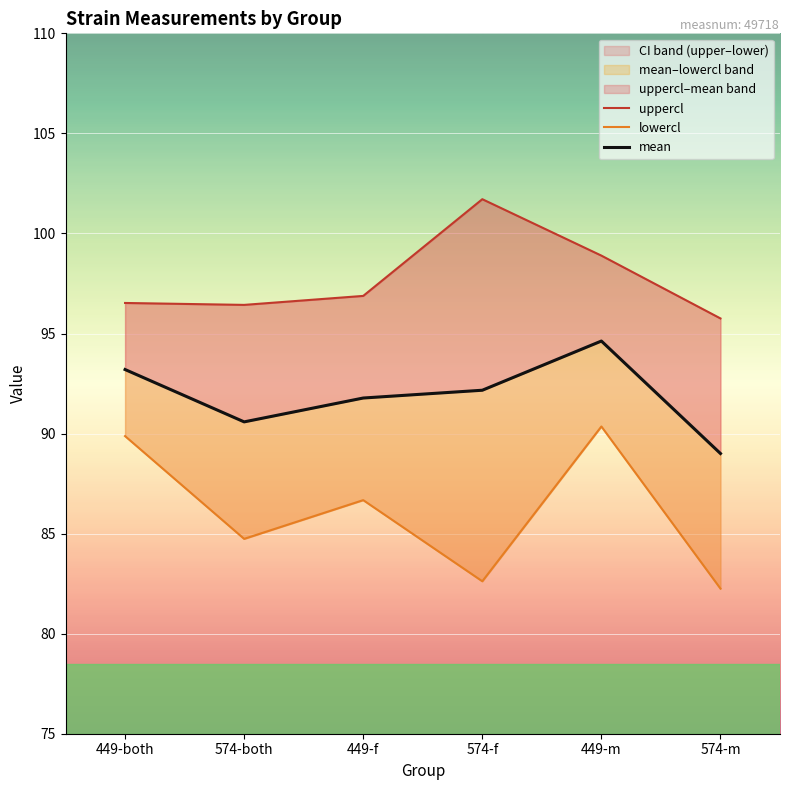

At which label is uppercl closest to 98?

449-m